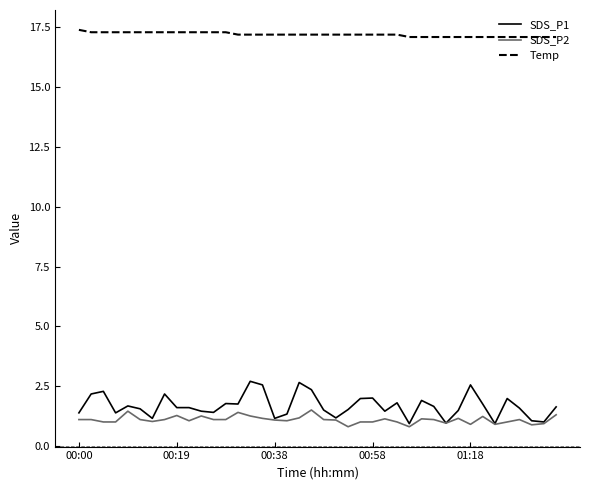

Which series has the widest spread of values?

SDS_P1